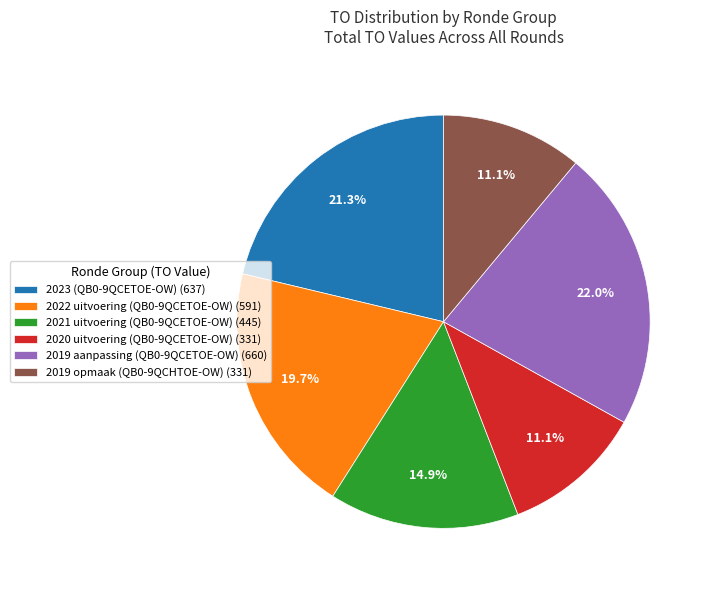

Which slice is the largest?

2019 aanpassing (QB0-9QCETOE-OW)